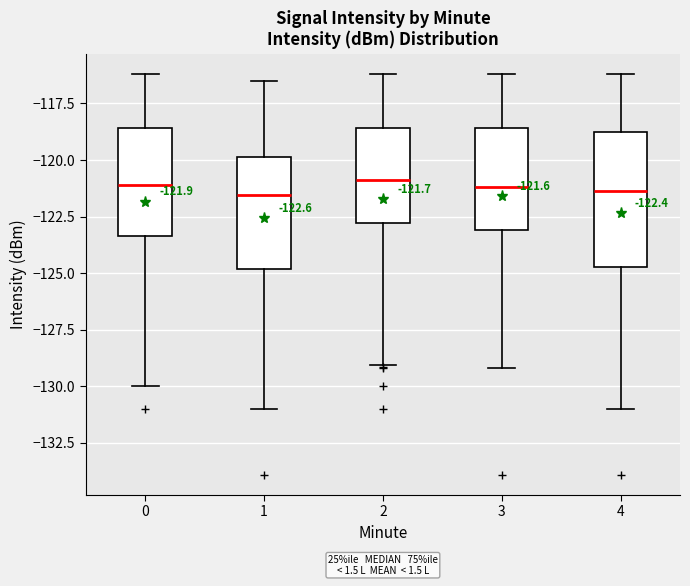

Comparing the boxes themselves (not the whiskers), which one is the tallest?

4